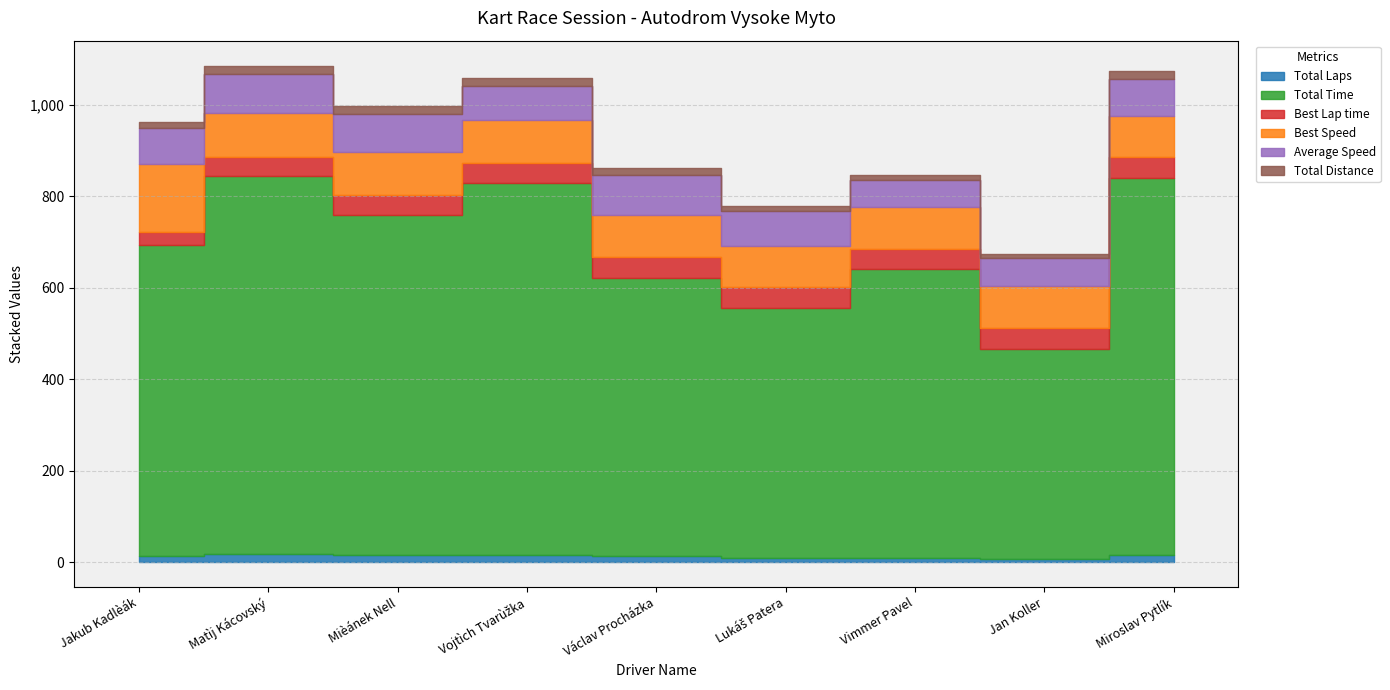

At Lukáš Patera, list the series in order from smallest to largest.

Total Laps, Total Distance, Best Lap time, Average Speed, Best Speed, Total Time